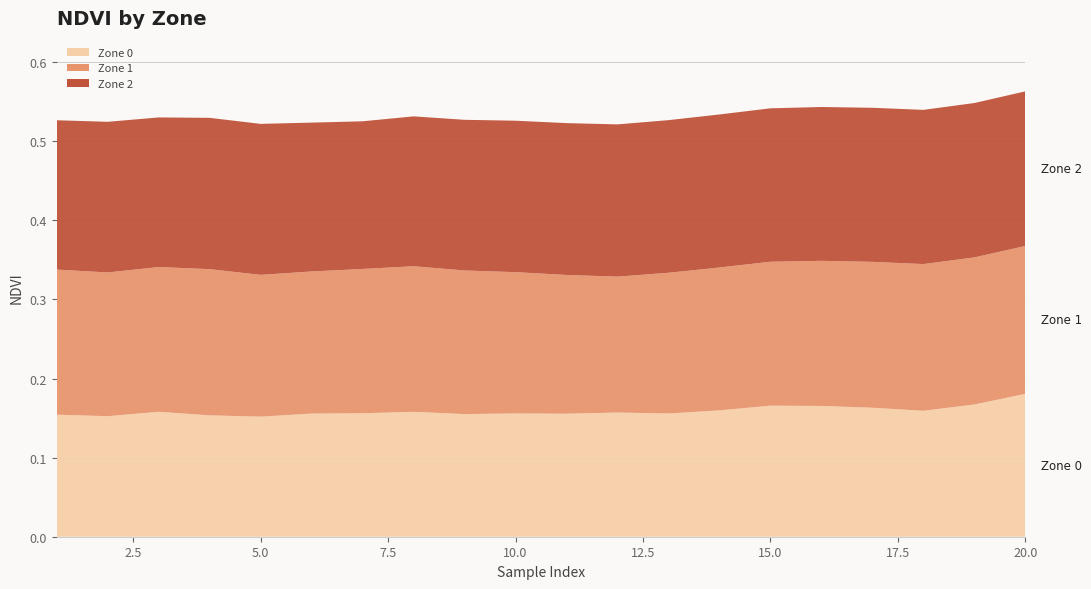

Reading left to right, extract all data points from this chart.

Zone 0: 1=0.2	2=0.2	3=0.2	4=0.2	5=0.2	6=0.2	7=0.2	8=0.2	9=0.2	10=0.2	11=0.2	12=0.2	13=0.2	14=0.2	15=0.2	16=0.2	17=0.2	18=0.2	19=0.2	20=0.2
Zone 1: 1=0.2	2=0.2	3=0.2	4=0.2	5=0.2	6=0.2	7=0.2	8=0.2	9=0.2	10=0.2	11=0.2	12=0.2	13=0.2	14=0.2	15=0.2	16=0.2	17=0.2	18=0.2	19=0.2	20=0.2
Zone 2: 1=0.2	2=0.2	3=0.2	4=0.2	5=0.2	6=0.2	7=0.2	8=0.2	9=0.2	10=0.2	11=0.2	12=0.2	13=0.2	14=0.2	15=0.2	16=0.2	17=0.2	18=0.2	19=0.2	20=0.2